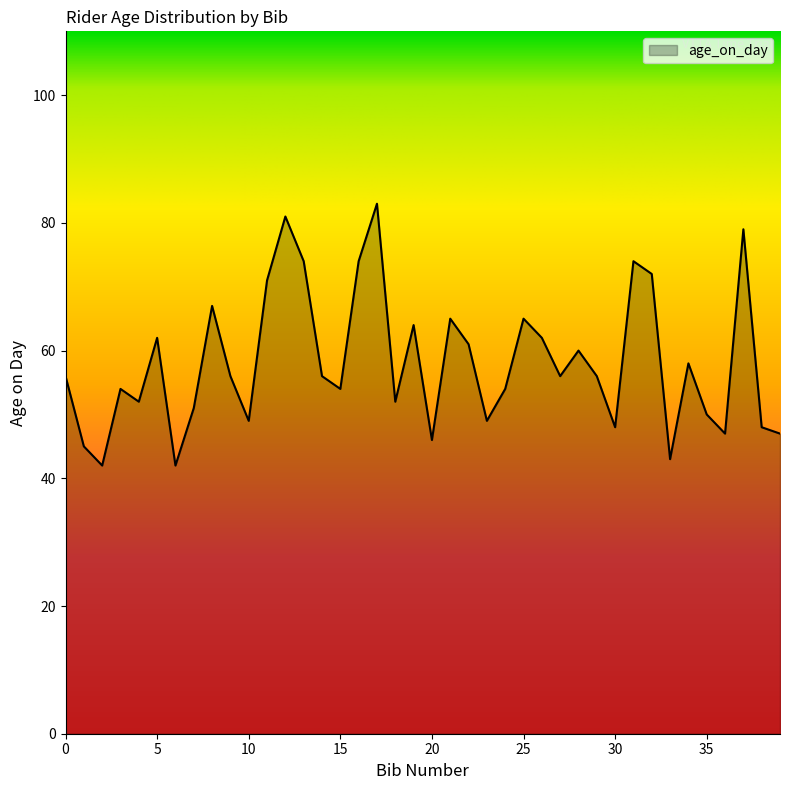

What is the maximum value shown in the chart?

83